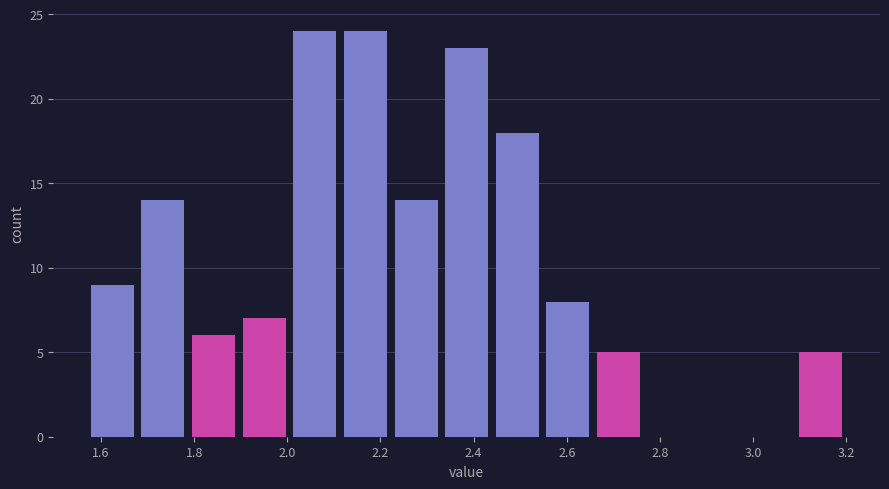

What is the height of the bar covering 1.68 to 1.78 on the x-axis? Neither the bar edges nor the heights are printed on the chart, so give them approximately, as read against the axes.

14